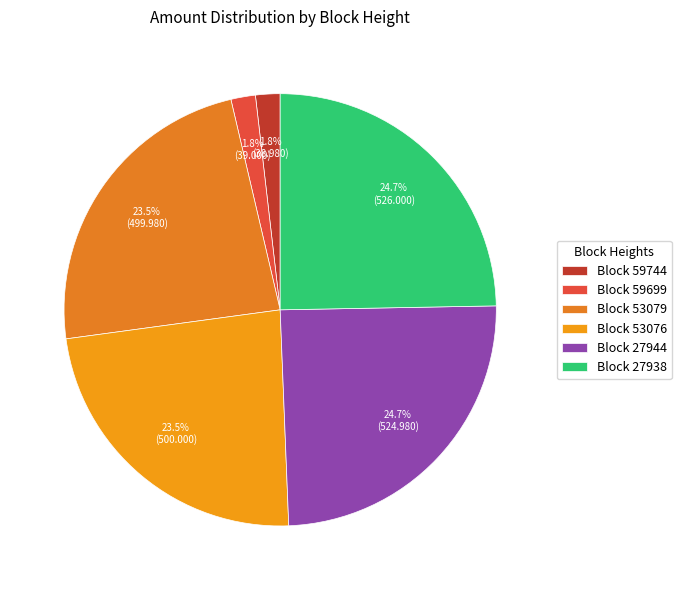

To the nearest percent, what is the average slice percentage?

17%